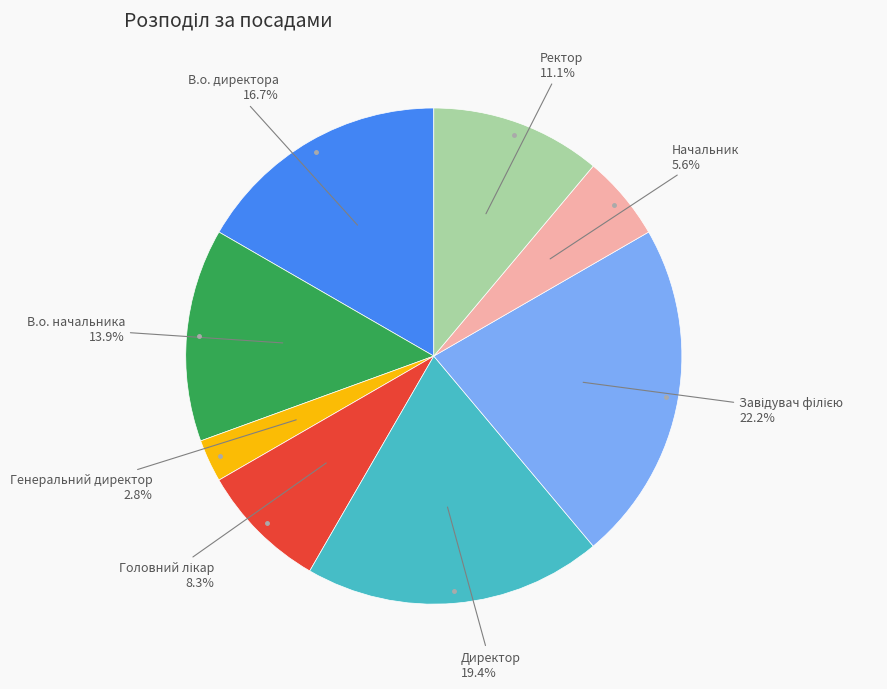

To the nearest percent, what is the average slice percentage?

12%